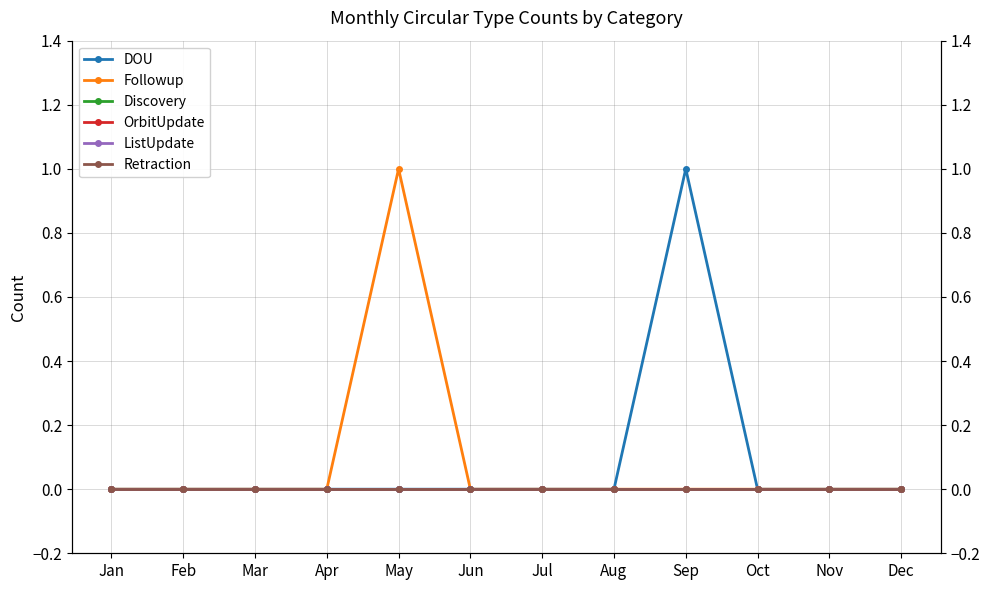

True or false: OrbitUpdate and Retraction intersect in this chart.

False